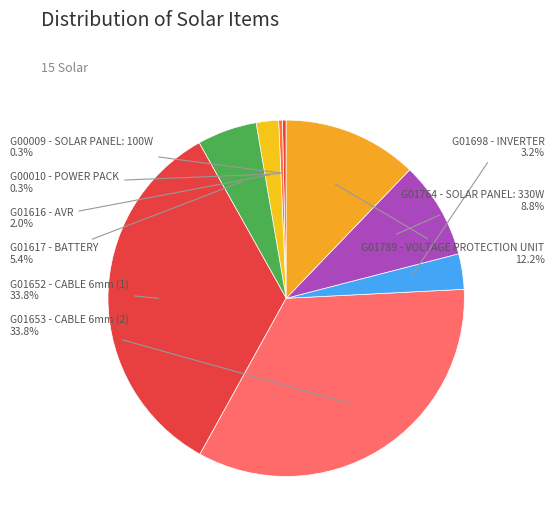

Which slice is the smallest?

G00009 - SOLAR PANEL: 100W